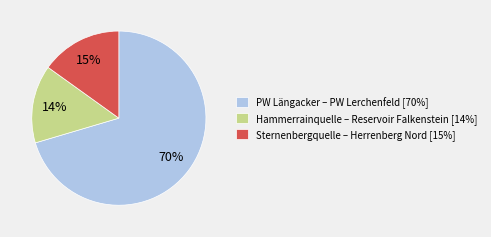

To the nearest percent, what is the average slice percentage?

33%